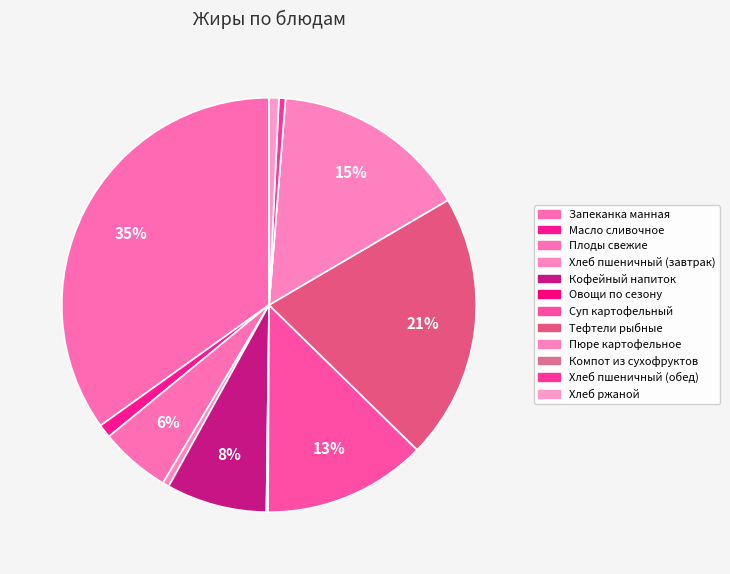

Which category has the biggest portion of the pie?

Запеканка манная